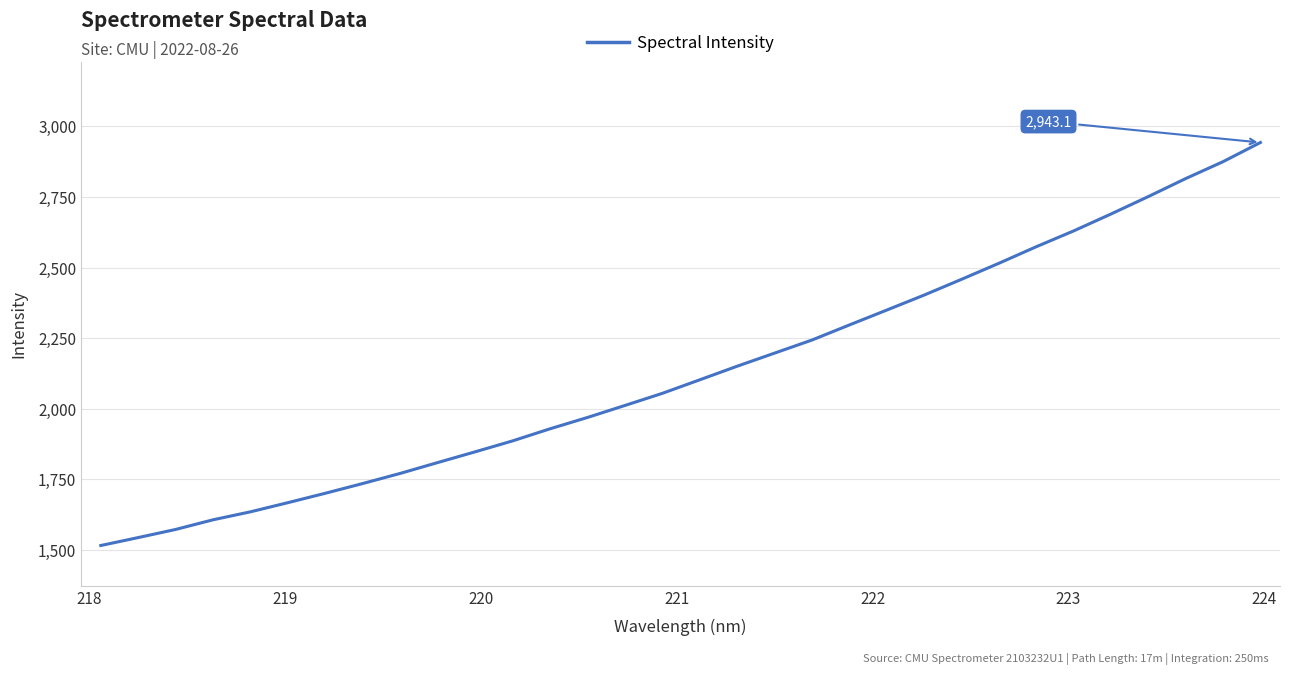

True or false: there are more than 2 points higher than both neighbors.

False